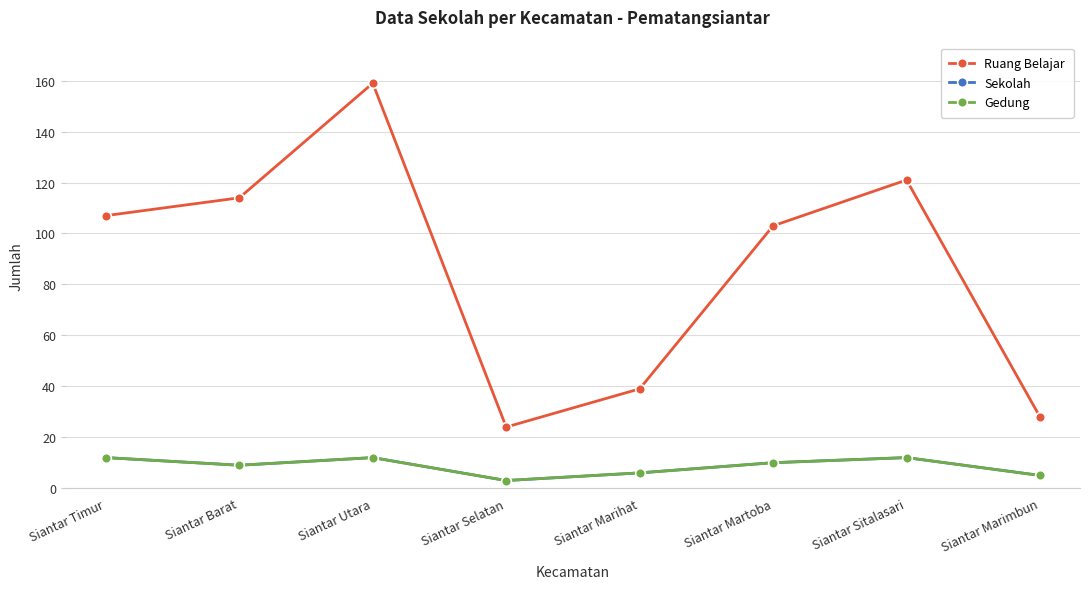

Reading left to right, list all the values displayed in this chart.

Ruang Belajar: 107	114	159	24	39	103	121	28
Sekolah: 12	9	12	3	6	10	12	5
Gedung: 12	9	12	3	6	10	12	5